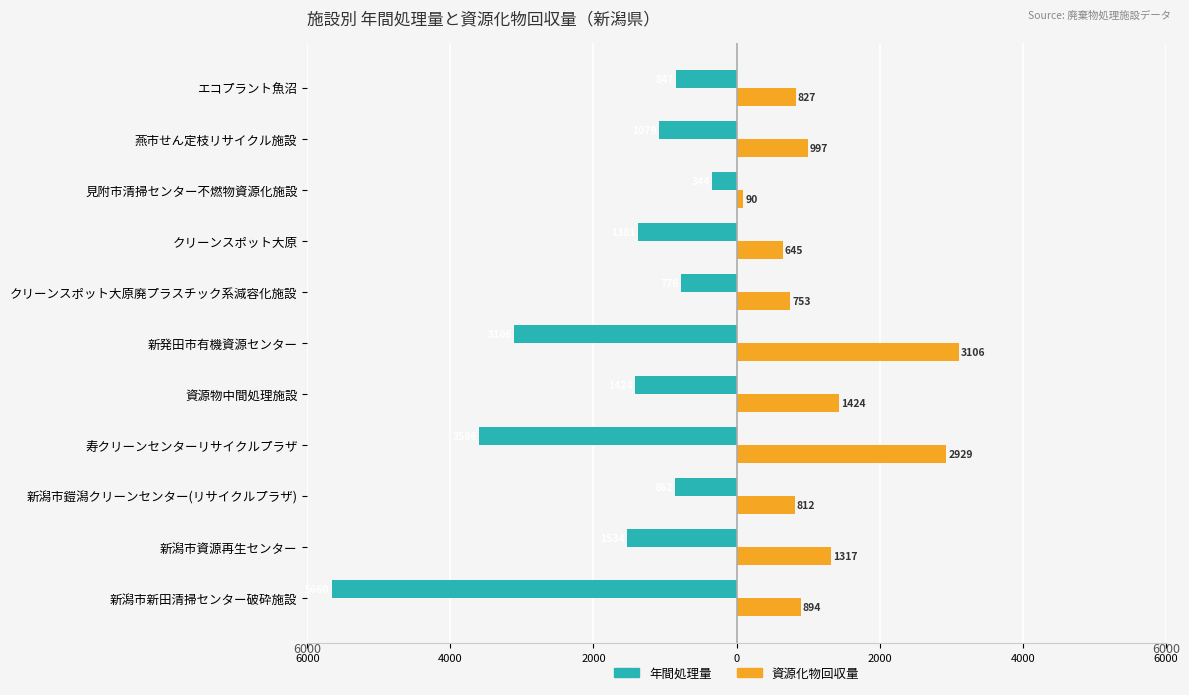

What is the spread (max minus min) of values at 新潟市資源再生センター?

217